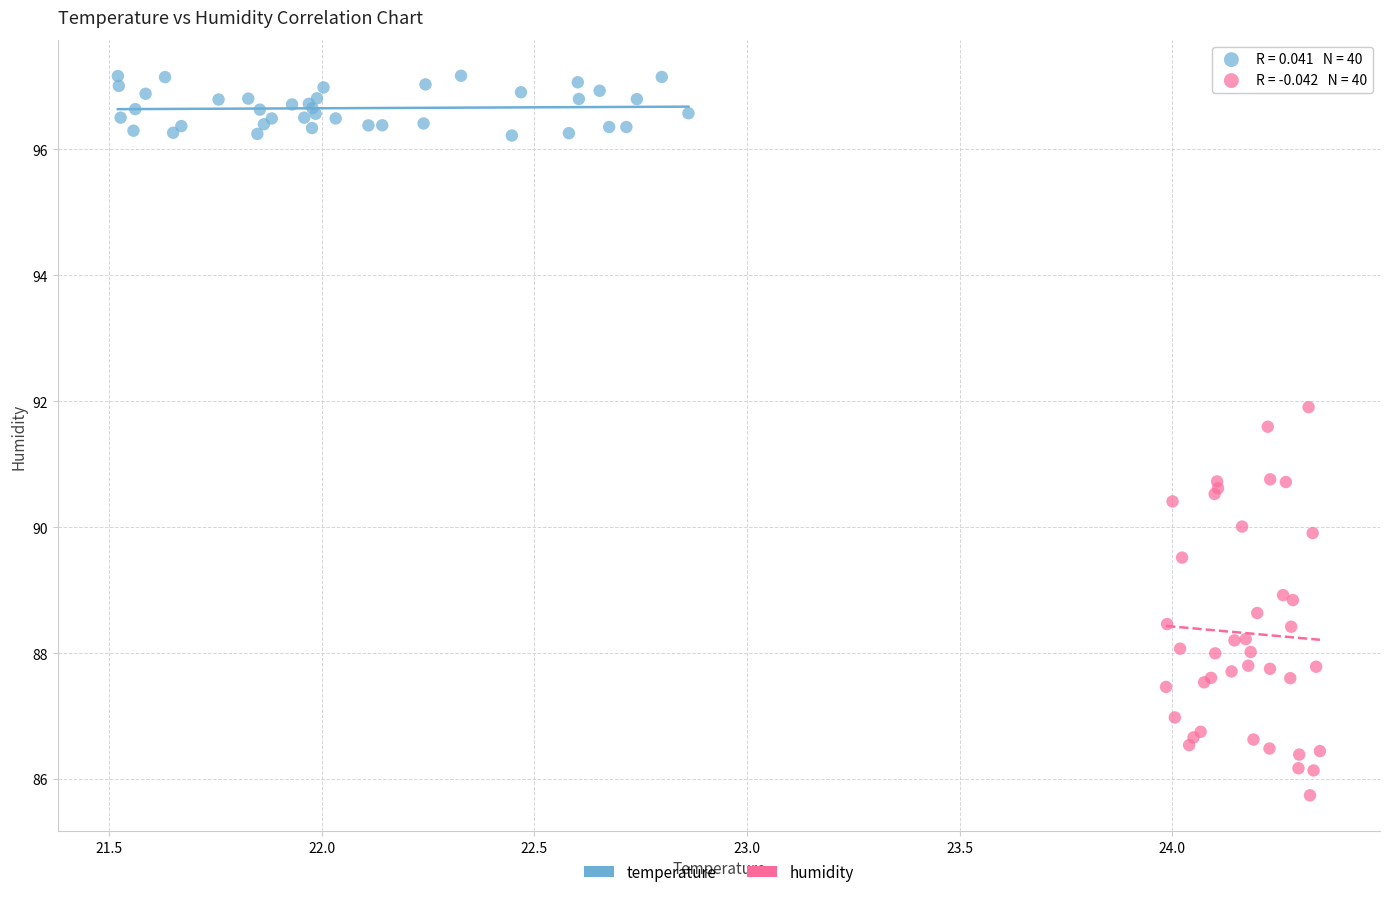

Which series contains the highest Y value?

temperature